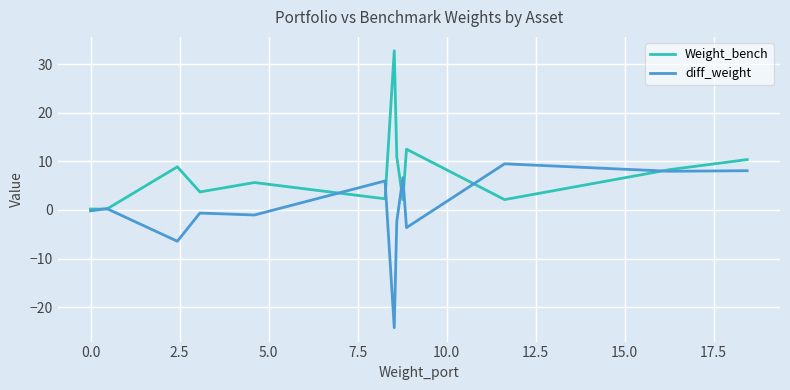

After their last crossing, which series has the higher values: diff_weight or Weight_bench?

Weight_bench